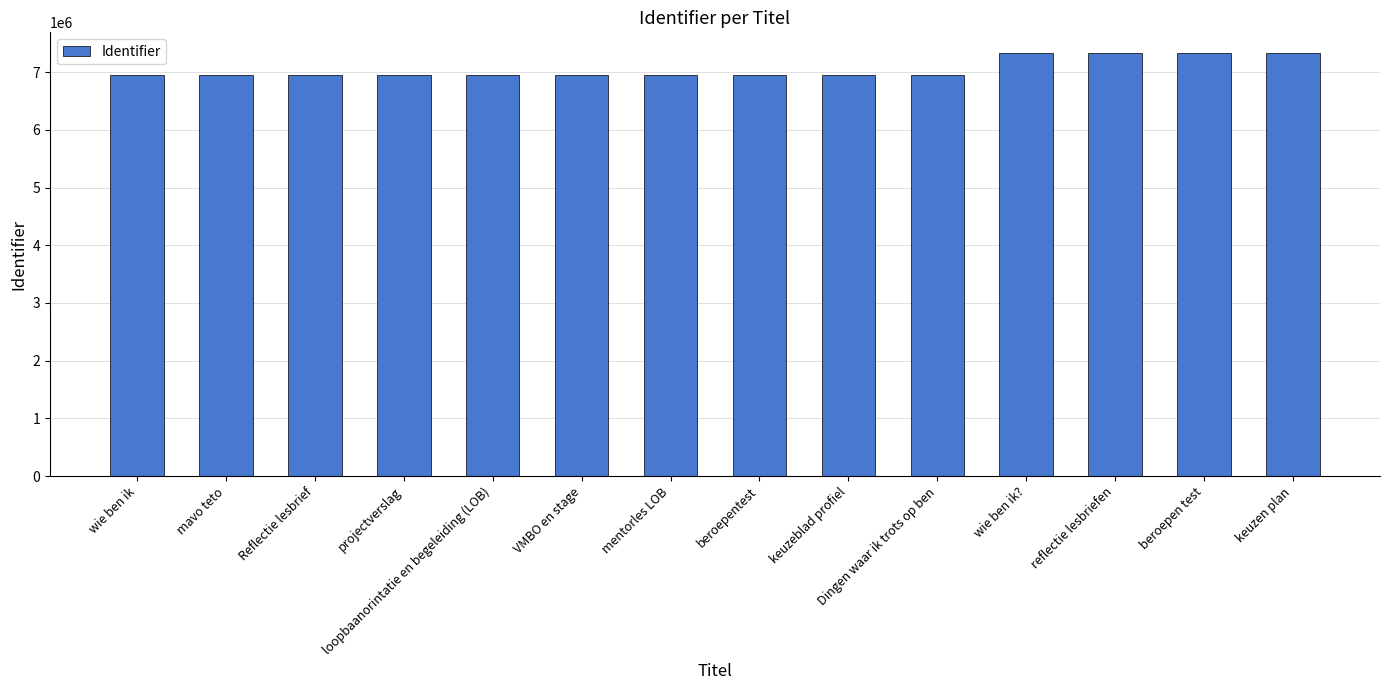

Between keuzen plan and wie ben ik, which is larger?

keuzen plan